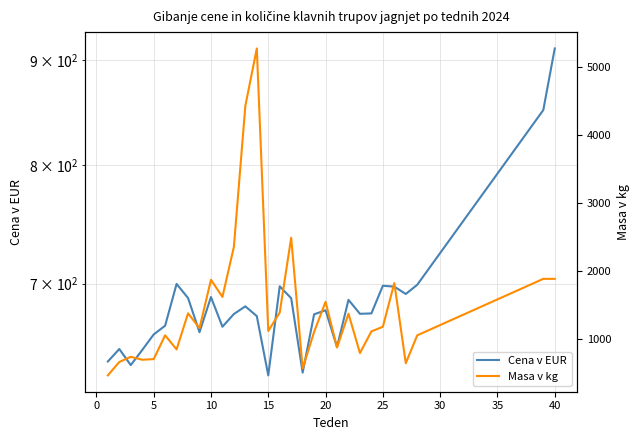

Count the number of data series in this chart.

2